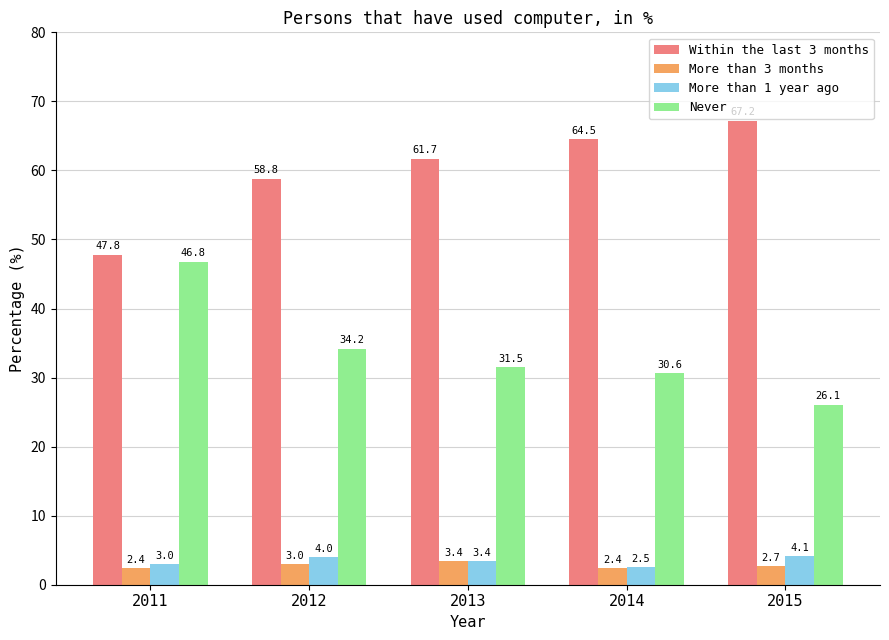

Reading right to left, list all the values displayed in this chart.

Within the last 3 months: 67.2	64.5	61.7	58.8	47.8
More than 3 months: 2.7	2.4	3.4	3.0	2.4
More than 1 year ago: 4.1	2.5	3.4	4.0	3.0
Never: 26.1	30.6	31.5	34.2	46.8